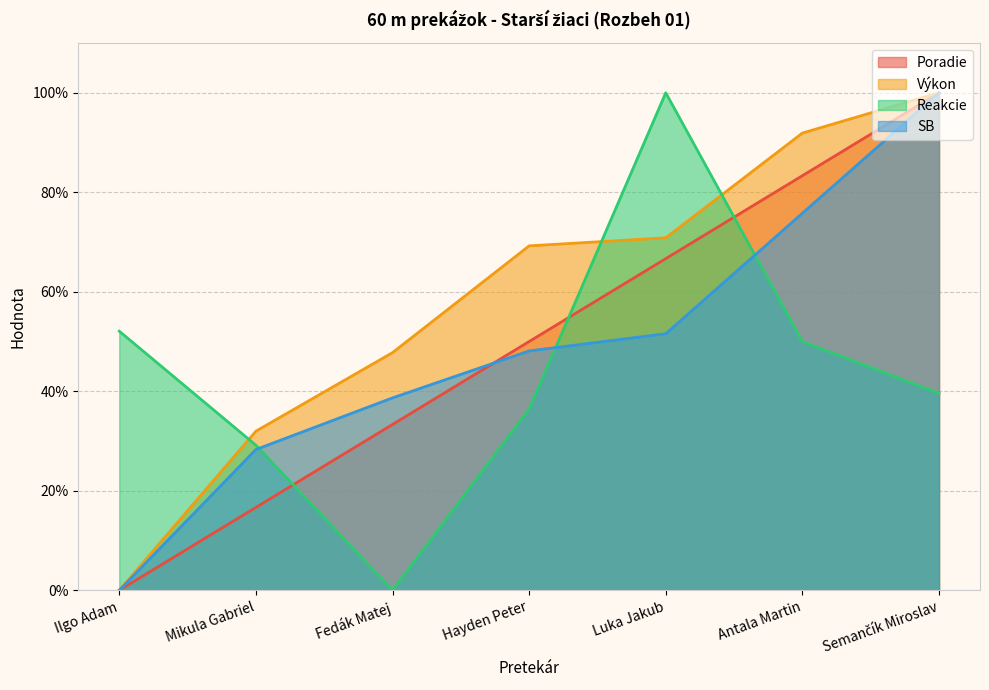

How many values in the Výkon series exceed 69?

4